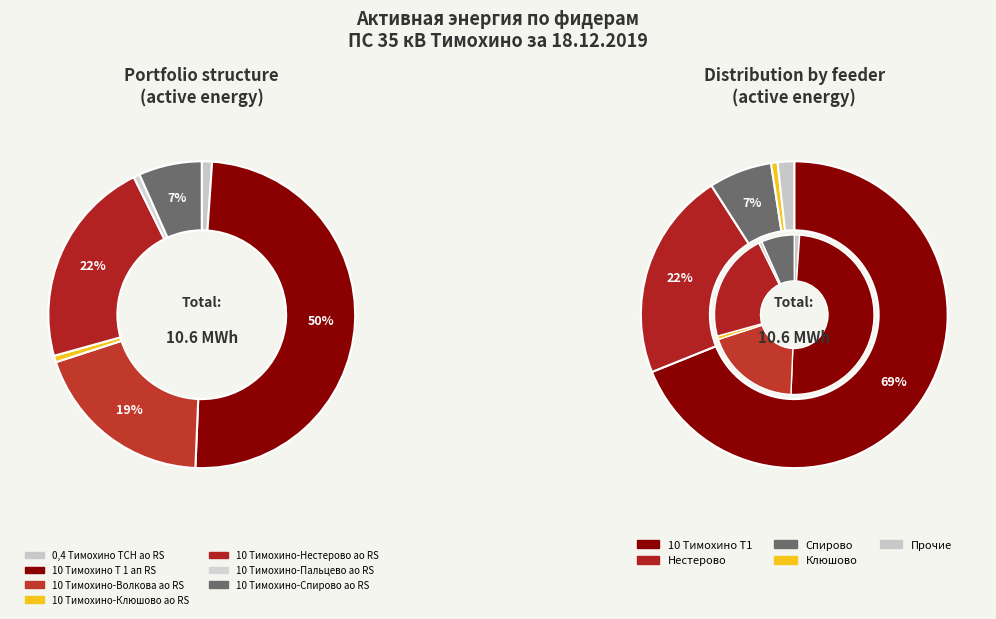

To the nearest percent, what is the combined percentage of 10 Тимохино-Спирово ао RS and 10 Тимохино-Волкова ао RS?

26%